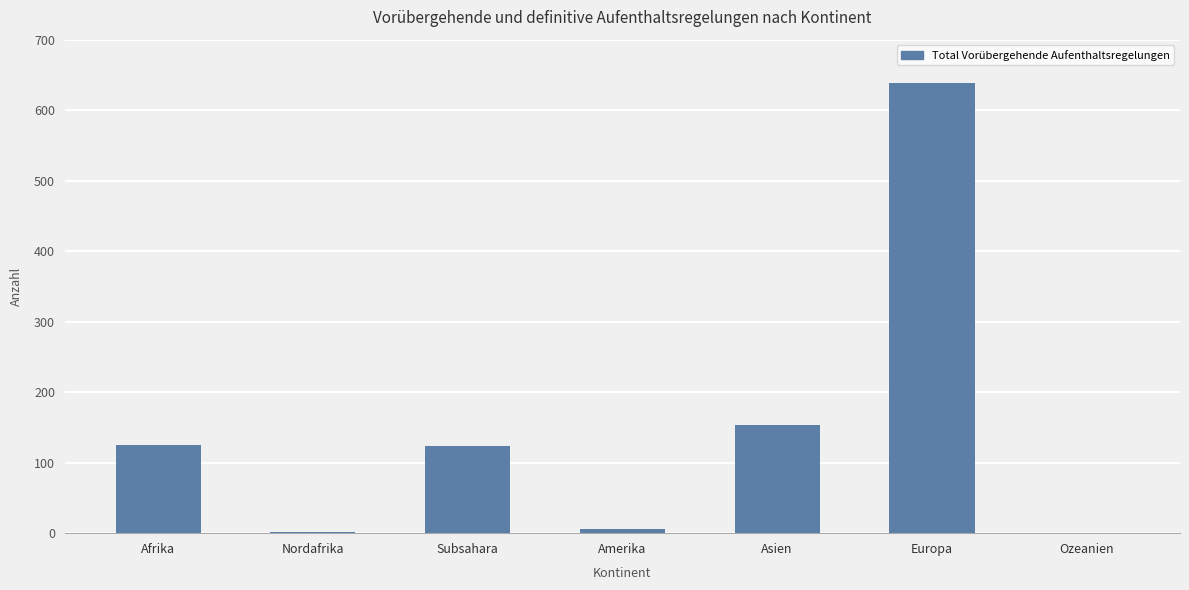

Between Amerika and Europa, which is larger?

Europa